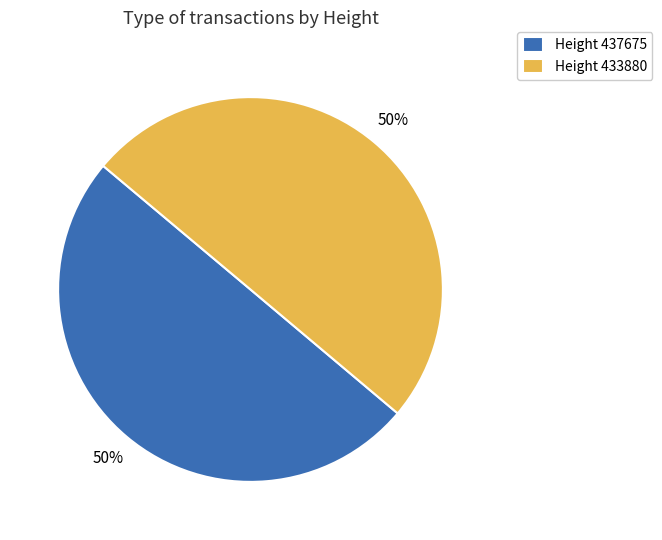

The Height 433880 slice represents 50% of the pie. True or false?

True